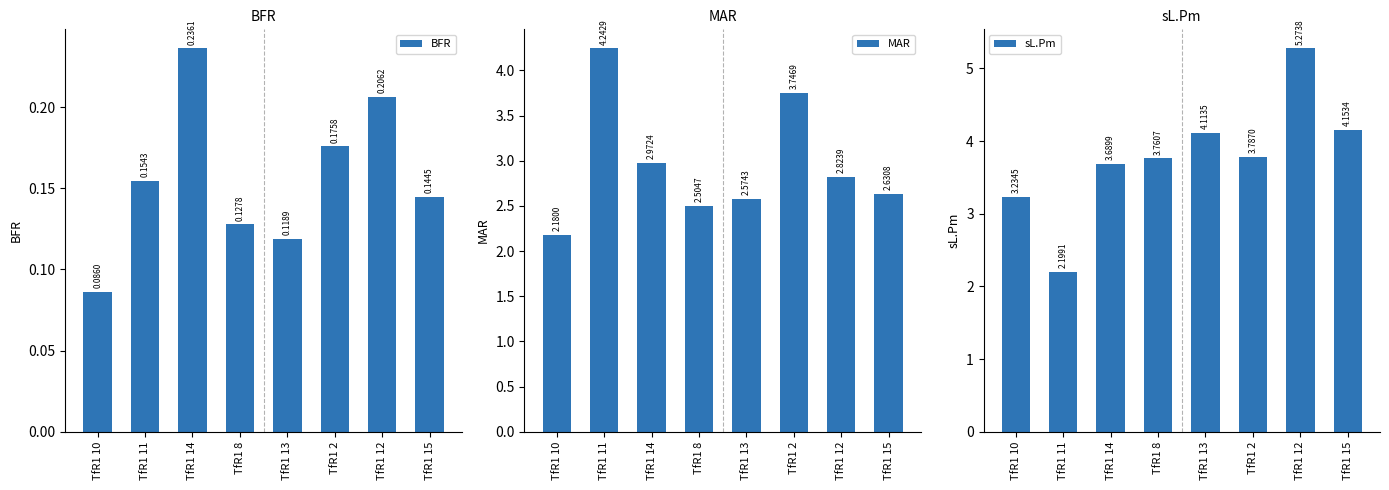

What is the greatest value displayed?

5.3